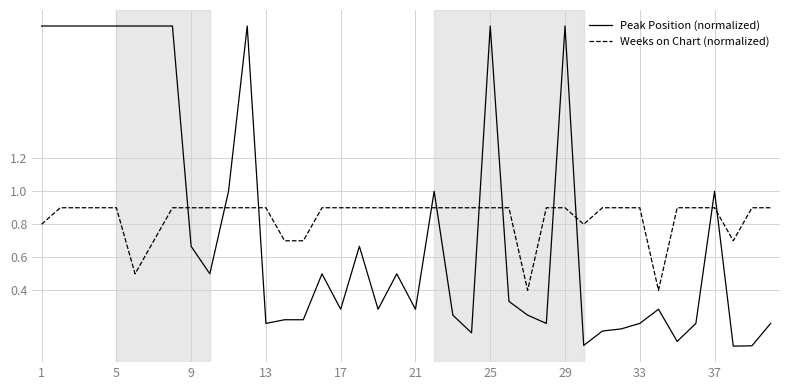

What is the maximum value shown in the chart?

2.0